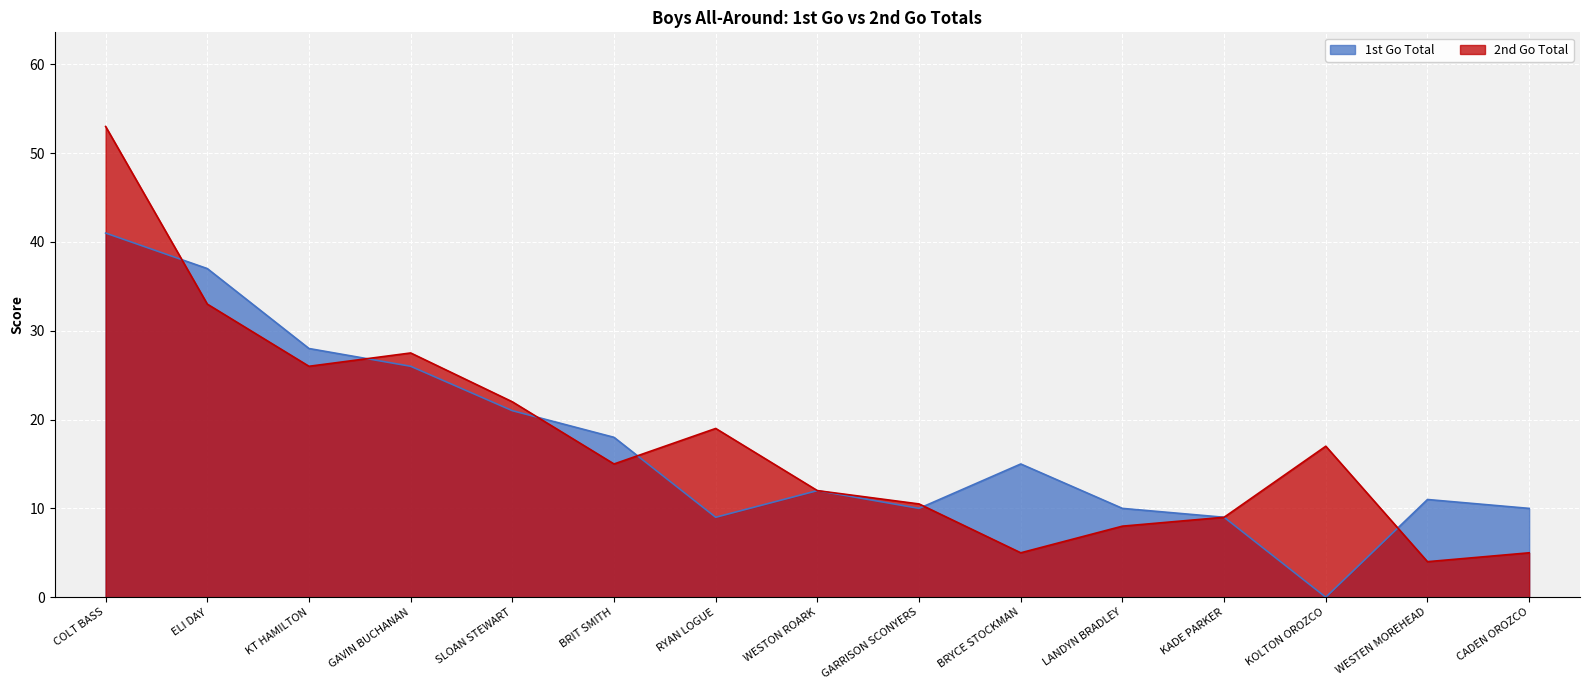

How many lines are shown in the chart?

2